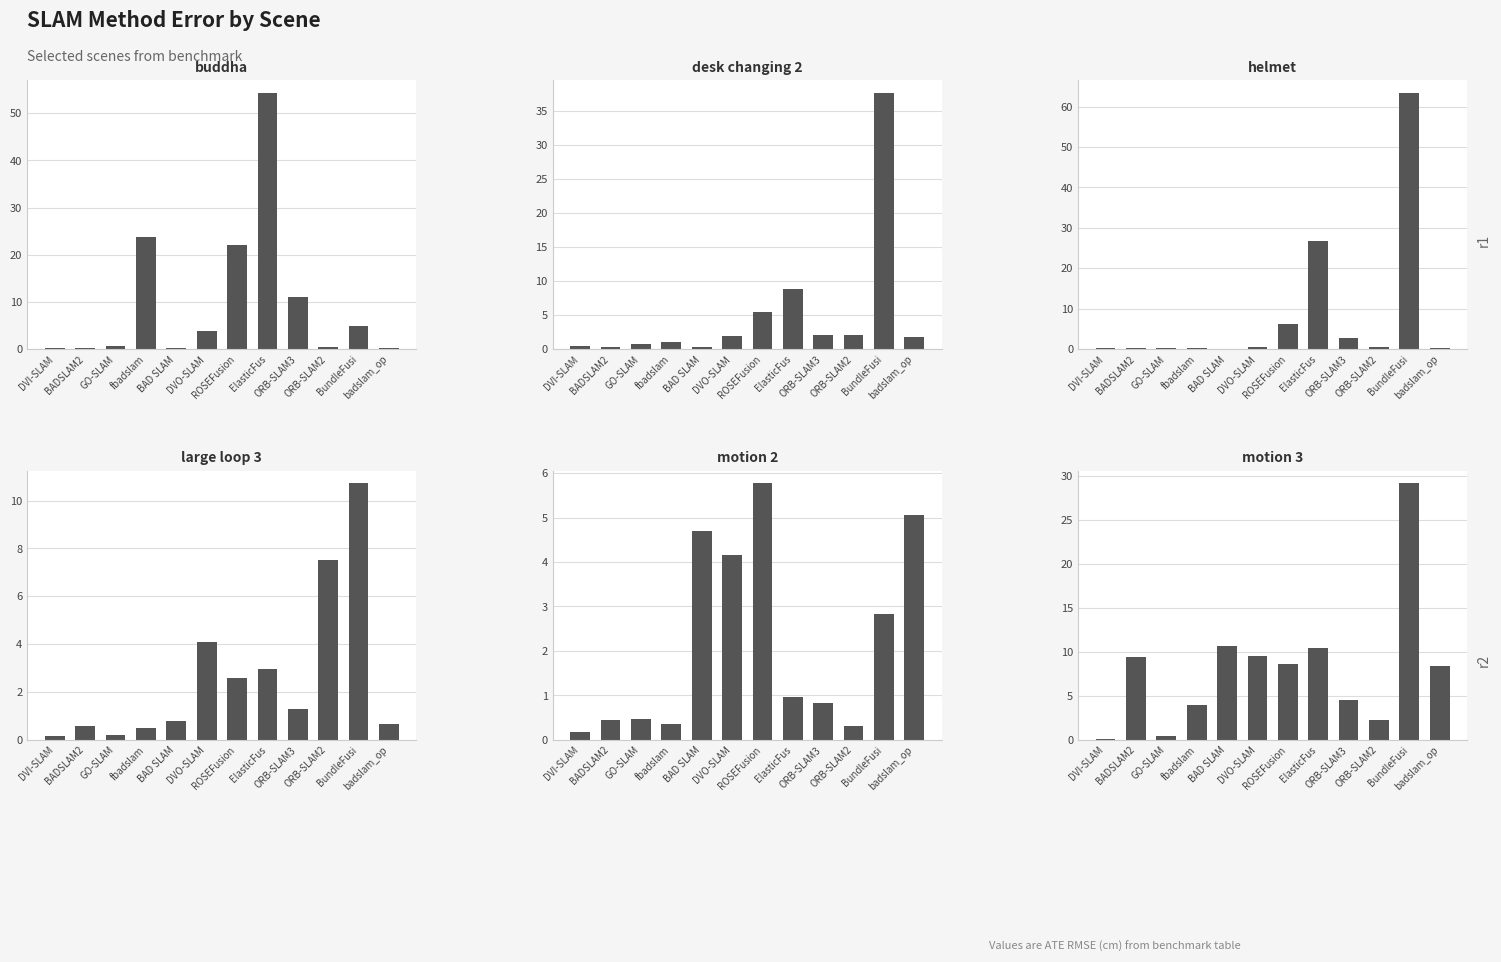

Does the chart contain any negative values?

No